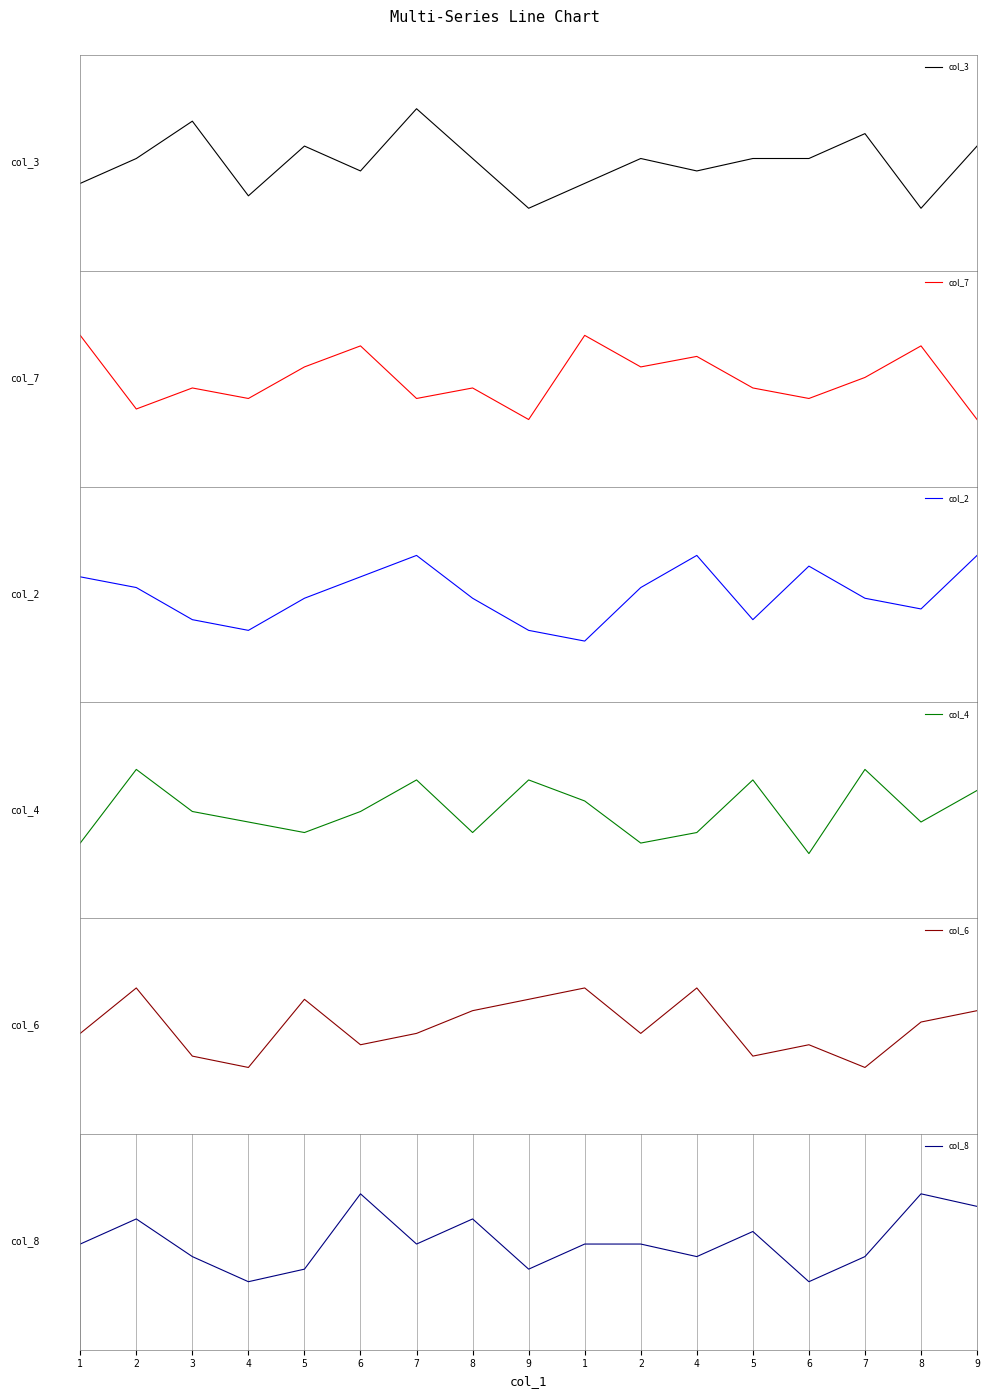

List the series in order of their peak value, highest first.

col_3, col_8, col_7, col_4, col_2, col_6